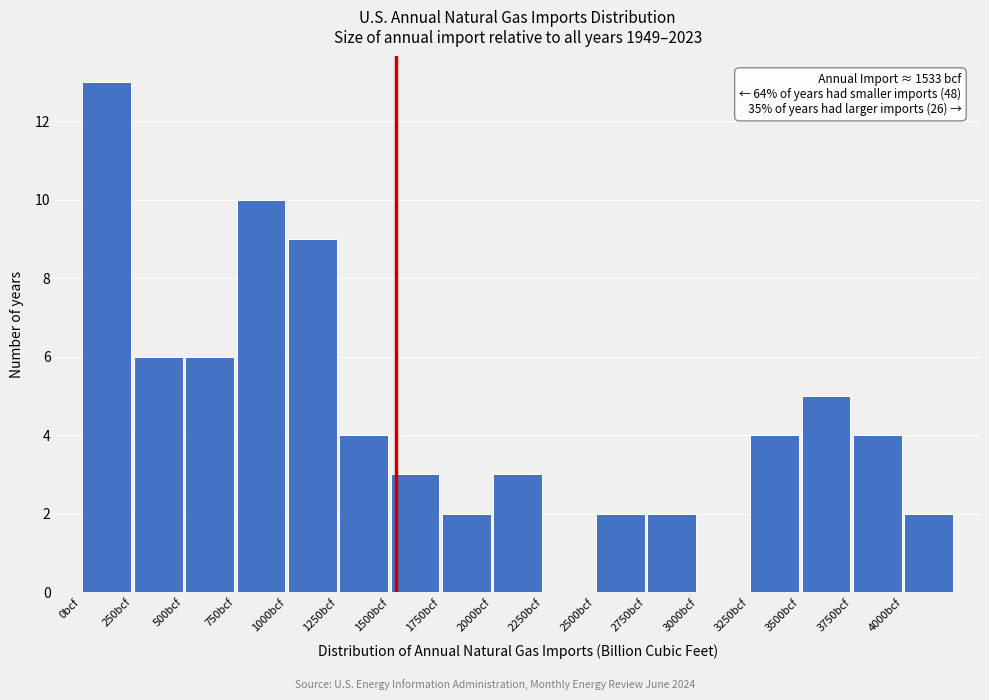

Over which range of the x-axis is the bar tallest?

0 to 250